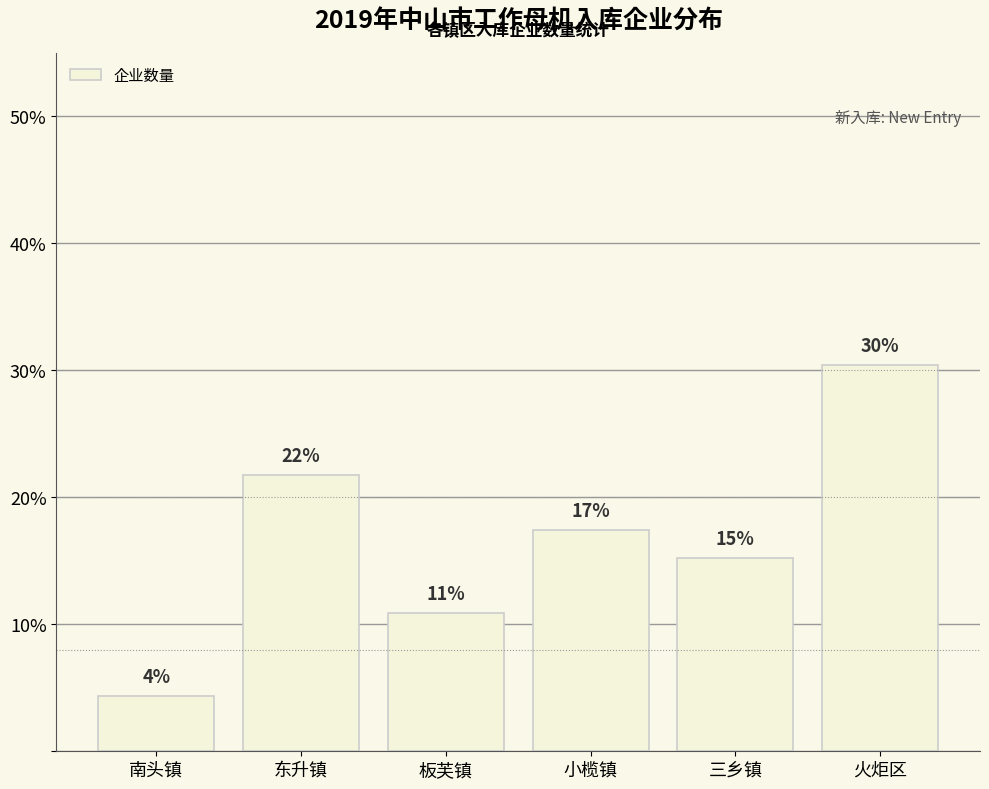

How many bars are there in total?

6